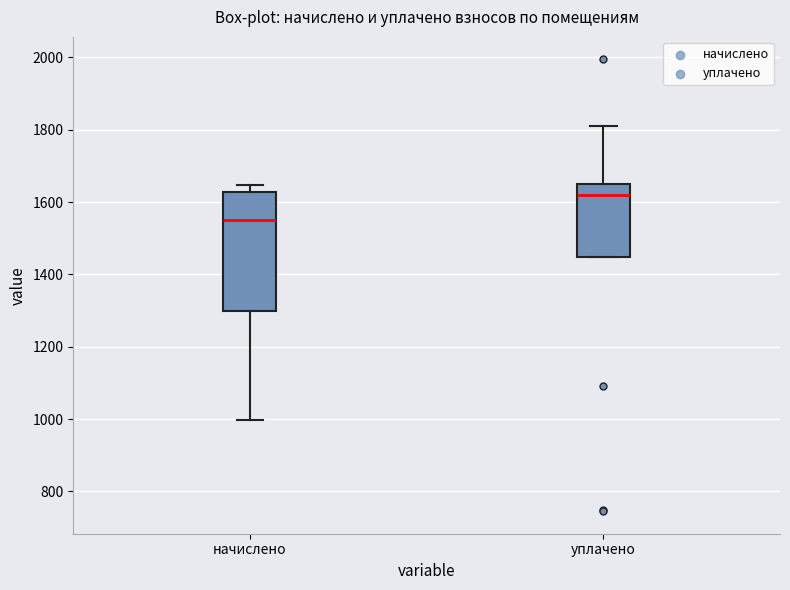

Which box is the tallest, from its lower edge to its upper edge?

начислено